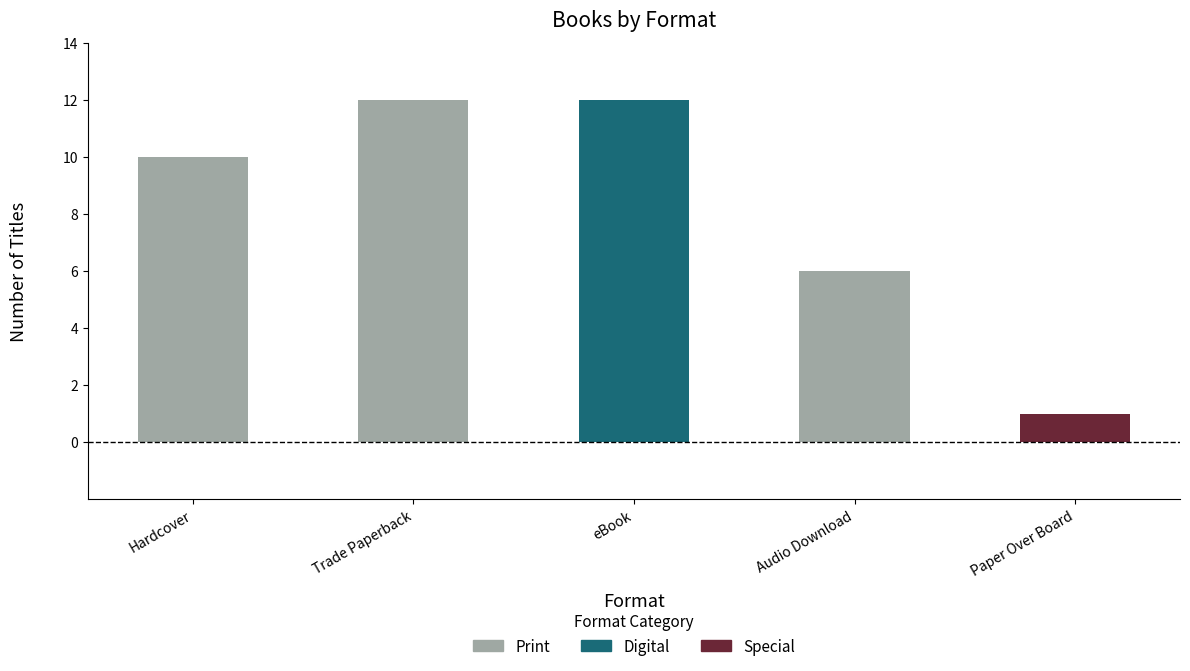

At which label does the data first exceed 10?

Trade Paperback